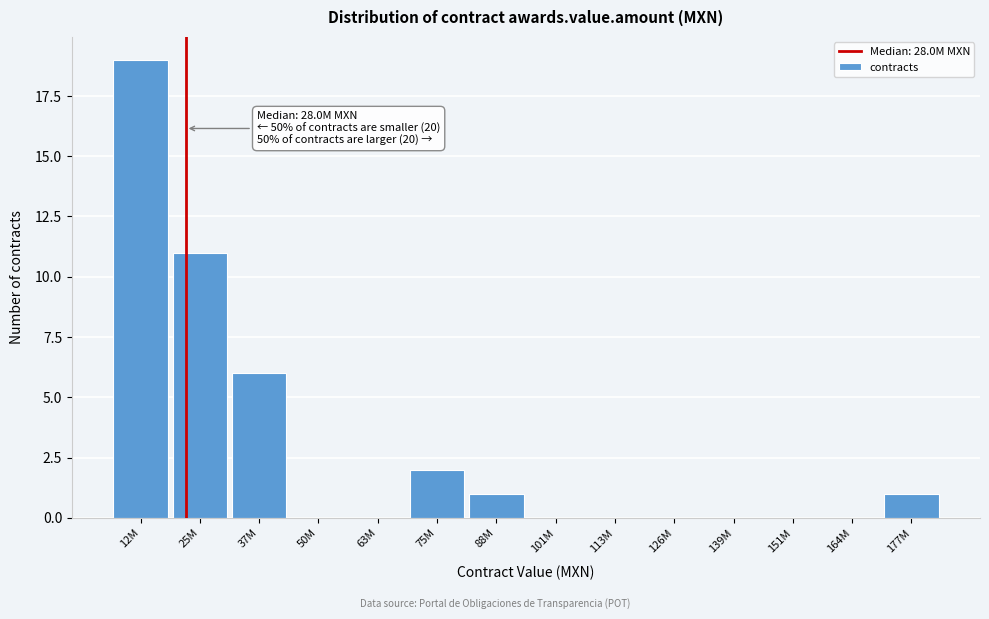

Reading left to right, what are all the values shown in this chart?

12M=19	25M=11	37M=6	50M=0	63M=0	75M=2	88M=1	101M=0	113M=0	126M=0	139M=0	151M=0	164M=0	177M=1